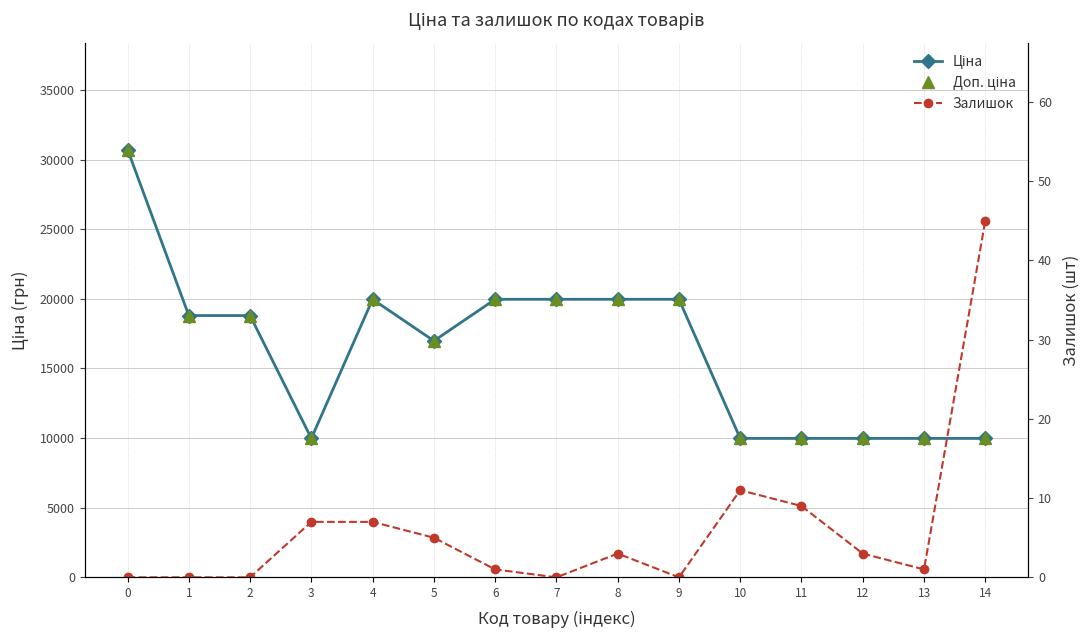

Is this an area chart (filled region under the line)?

No